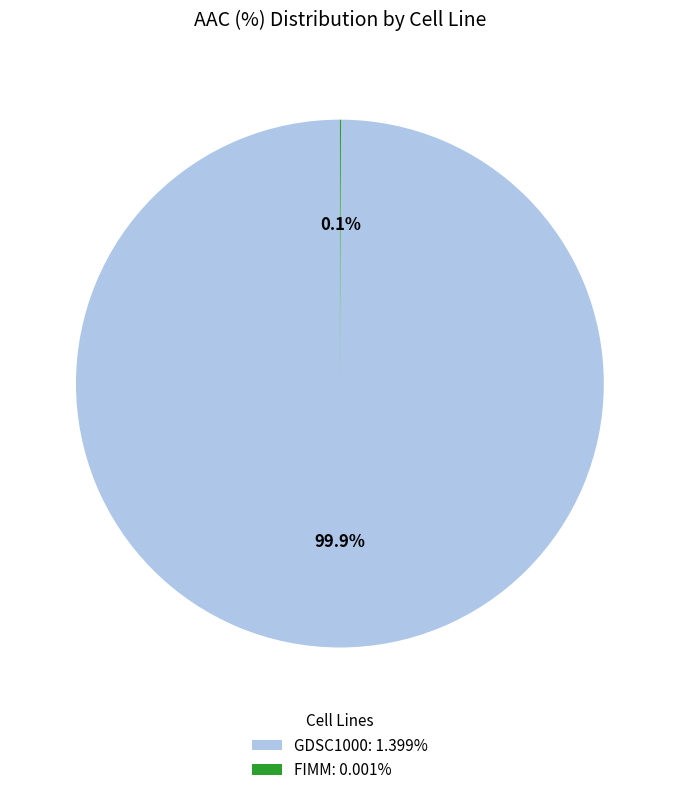

Is there a majority slice in this chart?

Yes